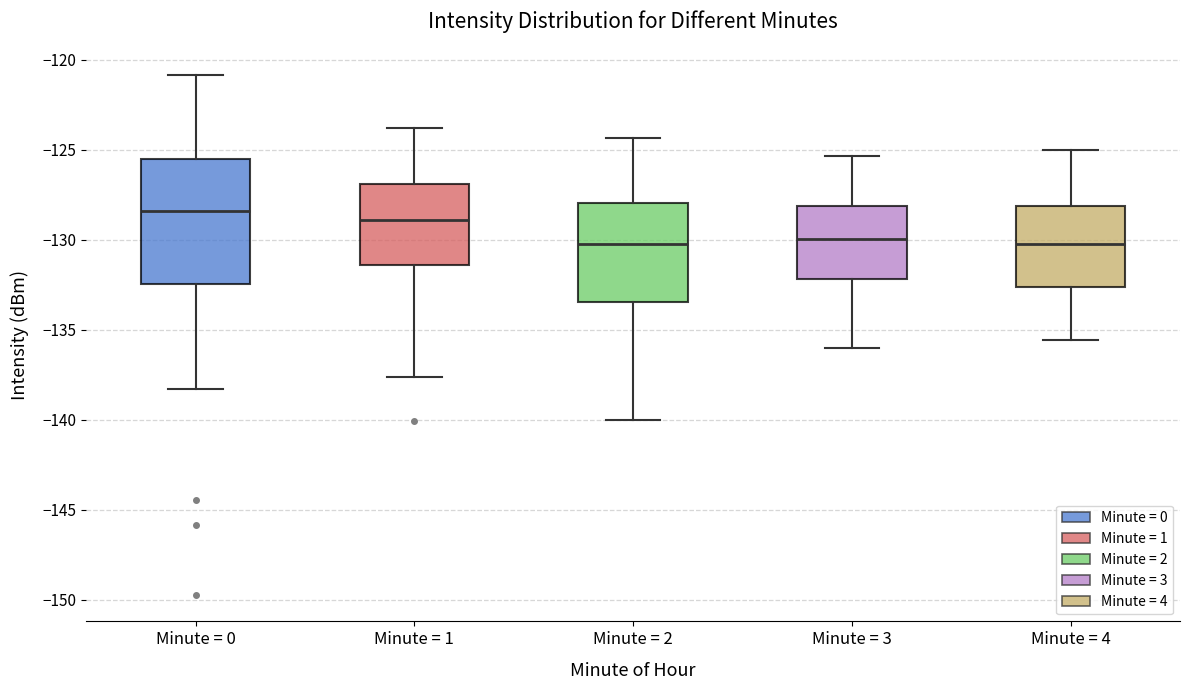

Reading left to right, transcribe this box plot: for each box, give where its median line is, the range the box spans, and where its two whiskers end, as read against the y-axis. The values are not printed on the chart, so give them approximately, as read against the axis.

Minute = 0: median -128.5, box -132.5 to -125.5, whiskers -138.5 to -121.0
Minute = 1: median -129.0, box -131.5 to -127.0, whiskers -137.5 to -124.0
Minute = 2: median -130.0, box -133.5 to -128.0, whiskers -140.0 to -124.5
Minute = 3: median -130.0, box -132.0 to -128.0, whiskers -136.0 to -125.5
Minute = 4: median -130.0, box -132.5 to -128.0, whiskers -135.5 to -125.0